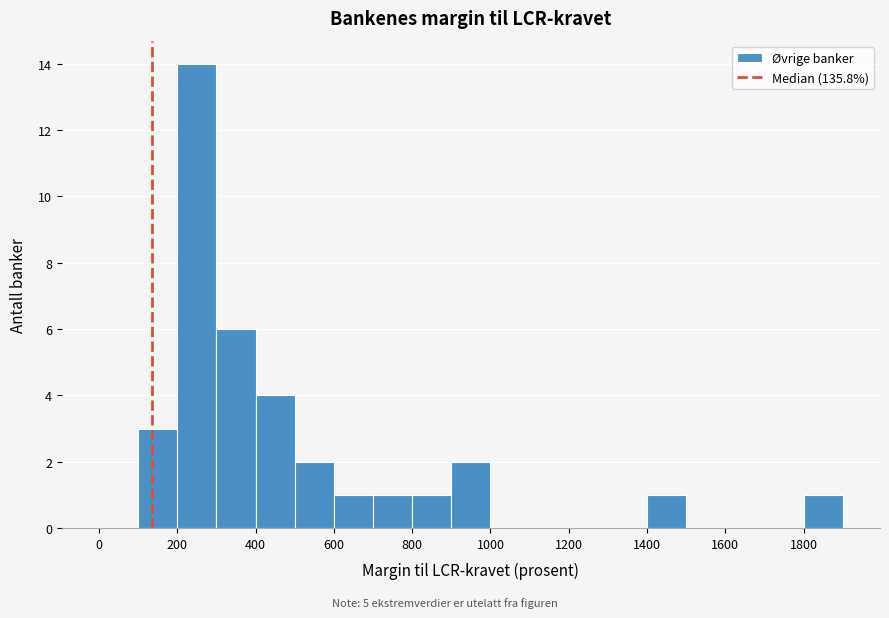

What is the height of the bar covering 1800 to 1900 on the x-axis? The values are not printed on the chart, so give them approximately, as read against the axis.

1